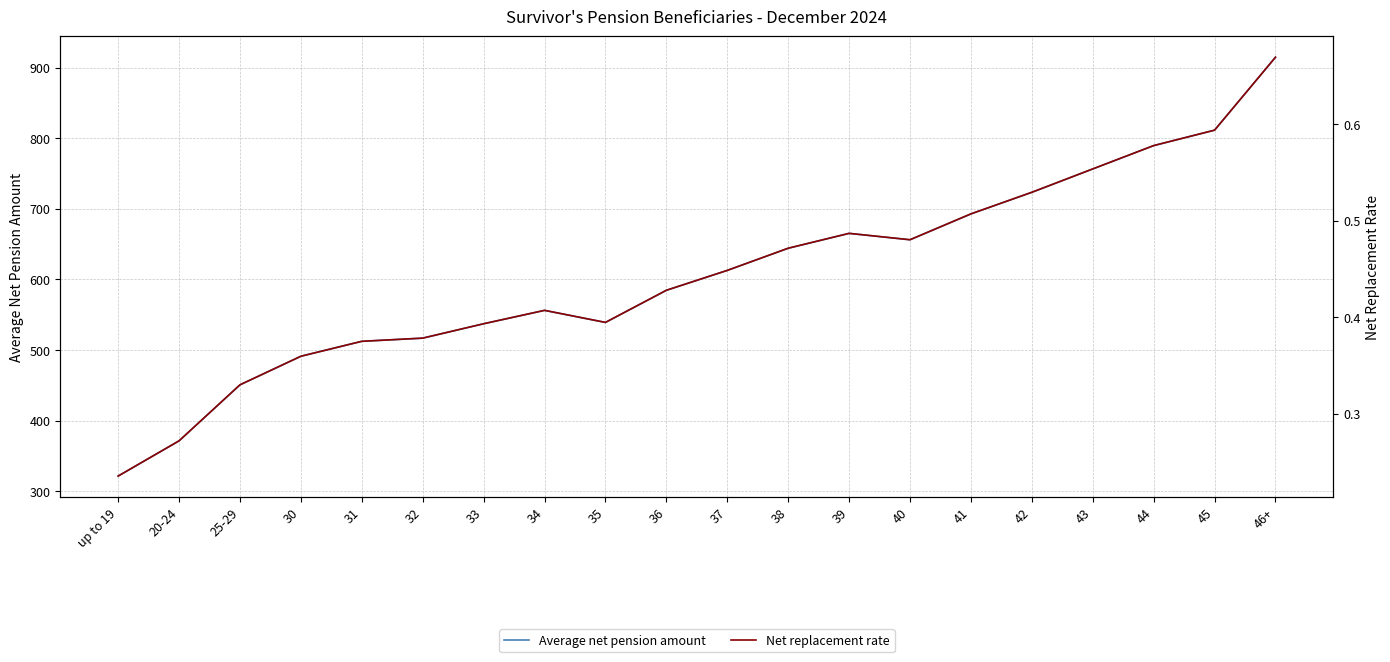

List the series in order of their overall mean, highest first.

Average net pension amount, Net replacement rate